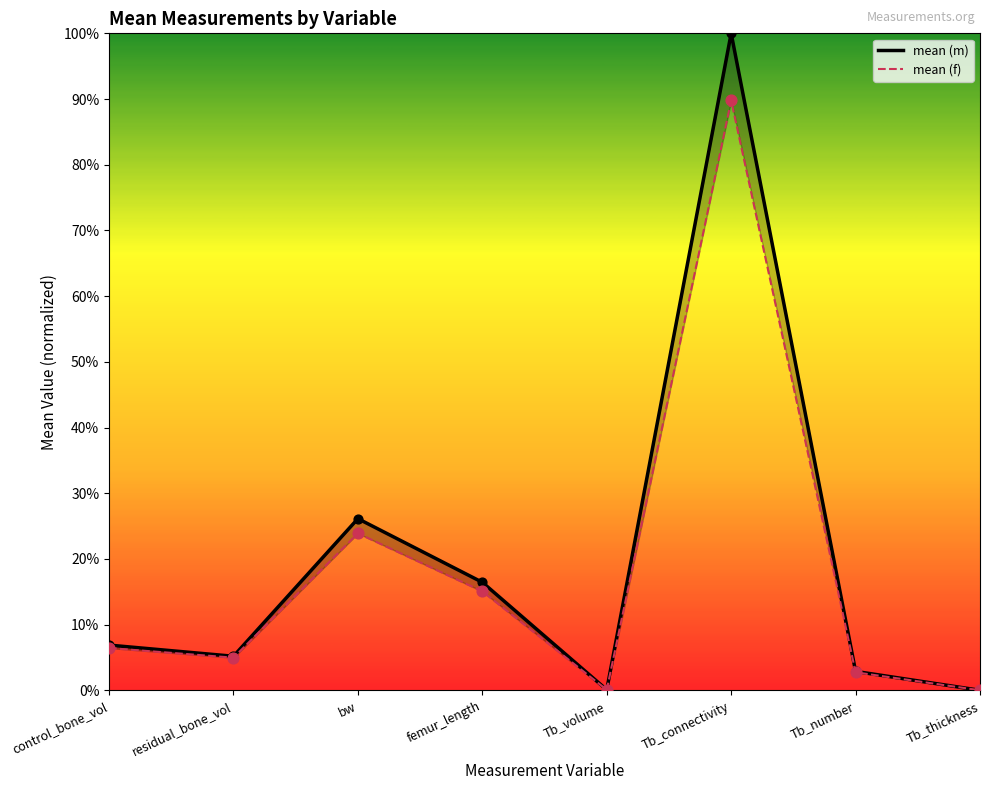

Which series contains the lowest Y value?

mean (m)